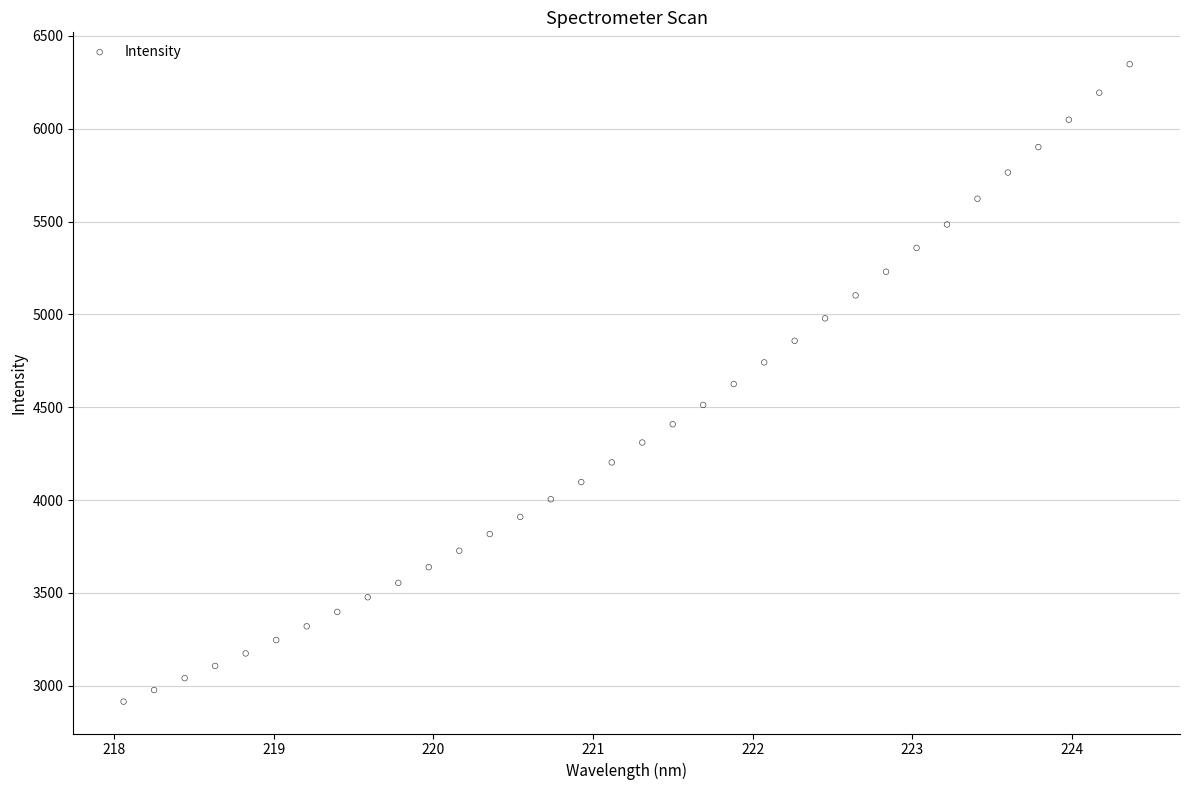

What is the range of Y values (max minus min)?

3433.1